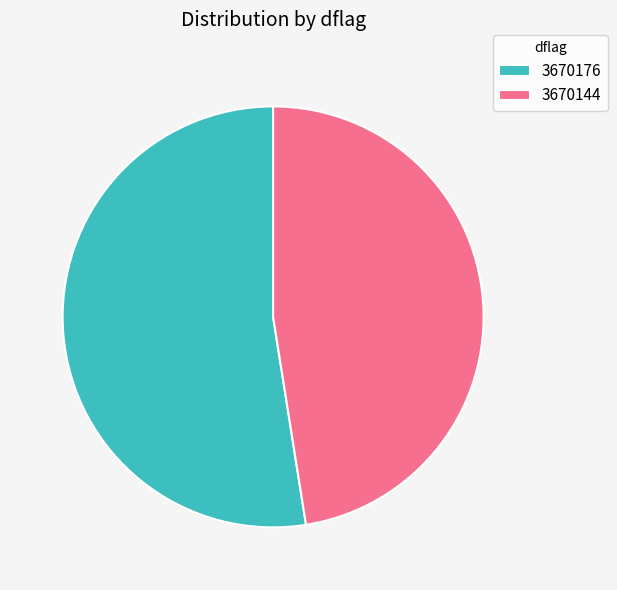

Which category has the biggest portion of the pie?

3670176